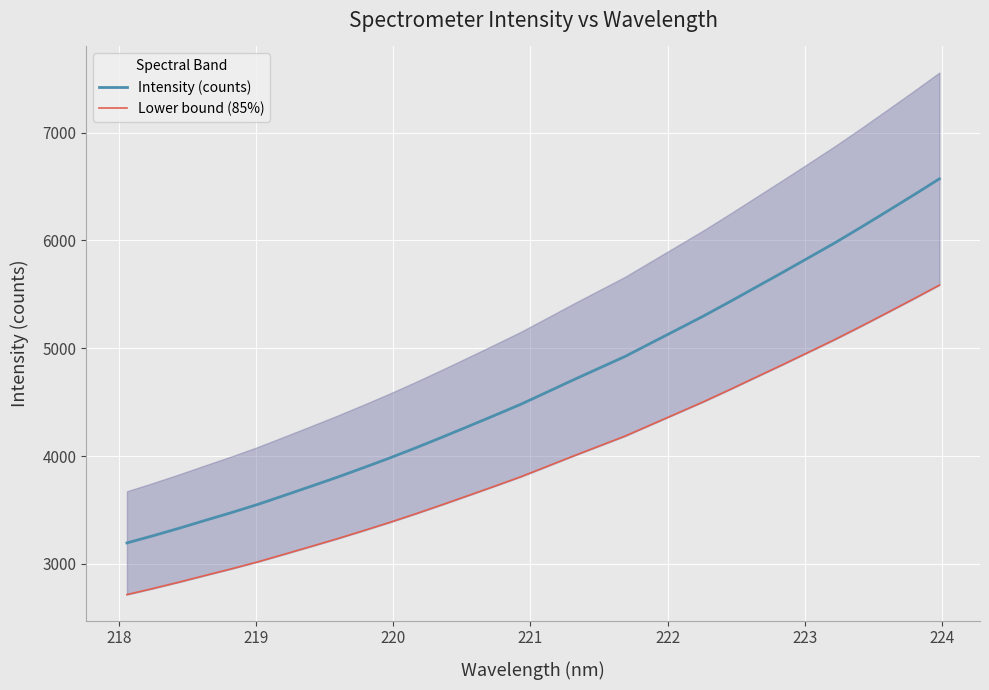

What is the highest value of the Intensity (counts) series?

6571.6